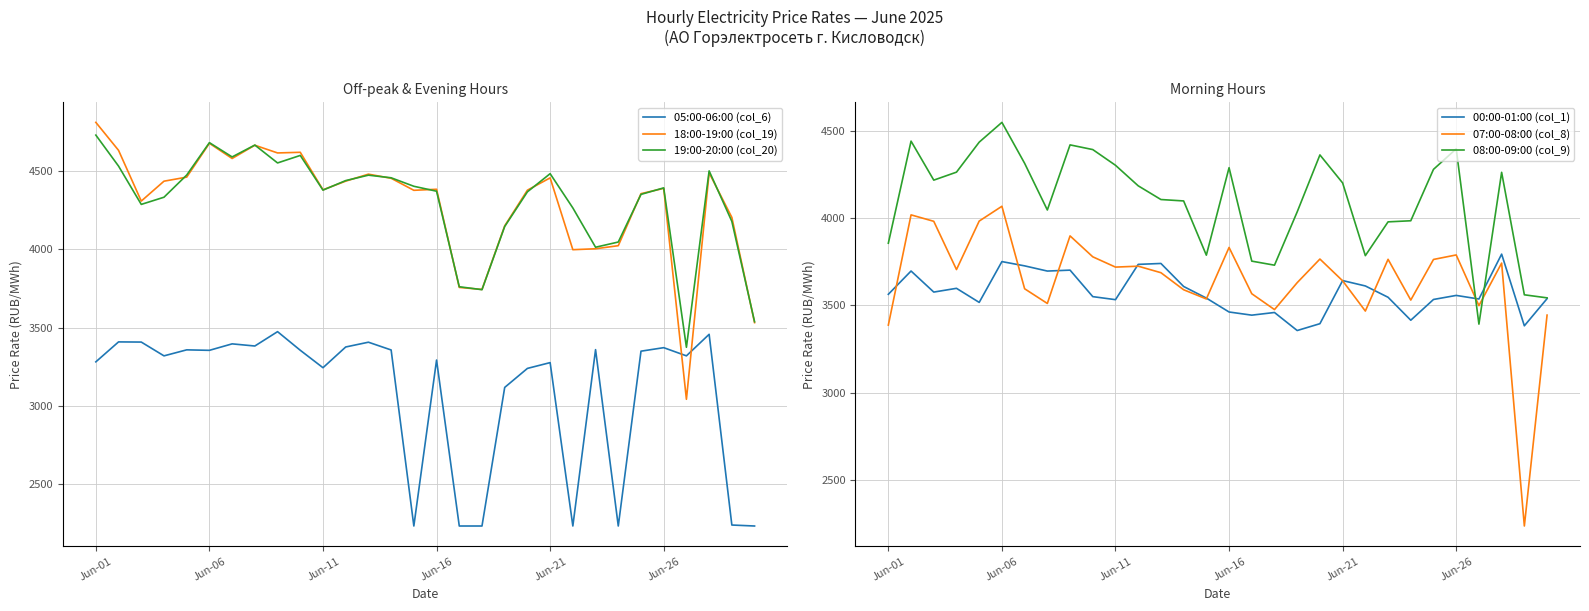

What is the smallest value displayed?

2228.9